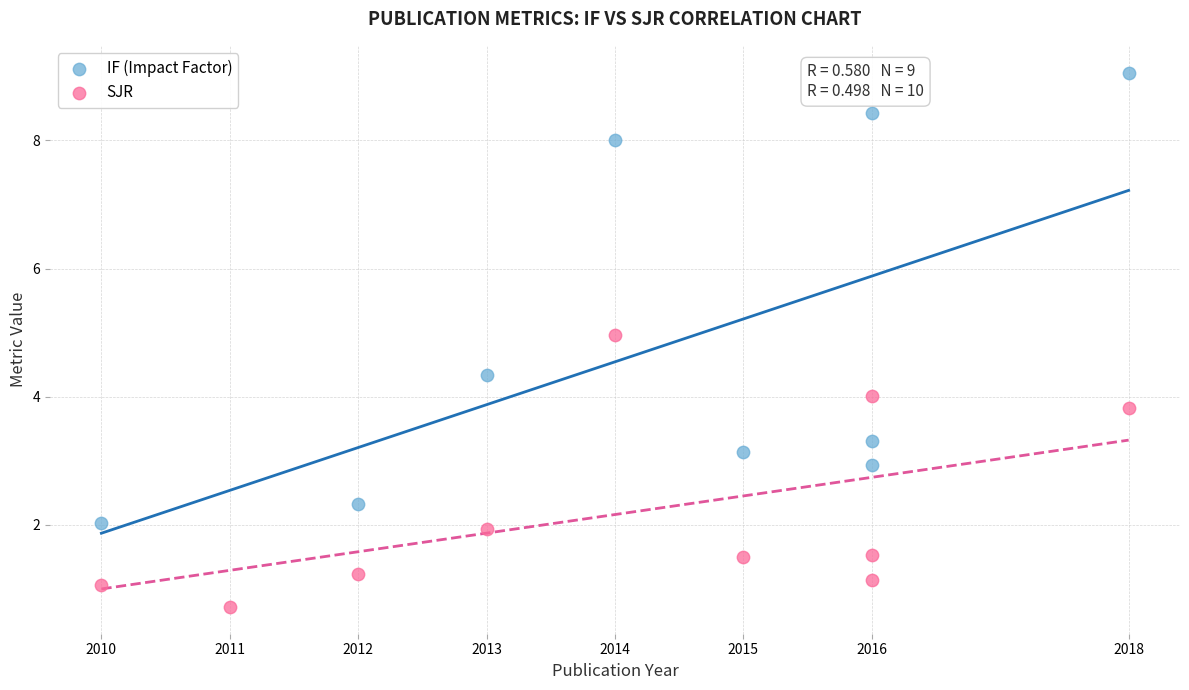

Which series contains the lowest Y value?

SJR